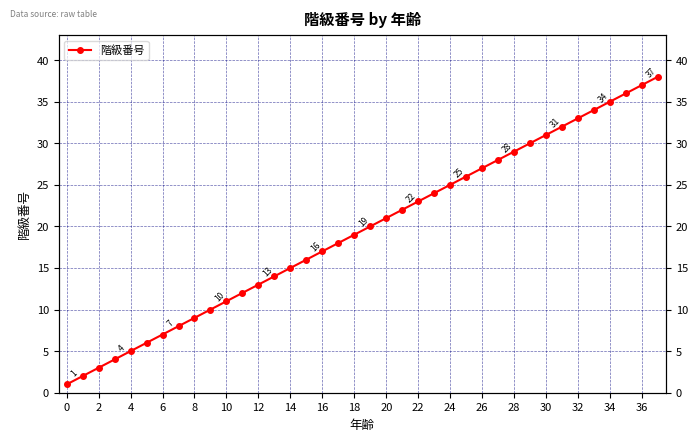

What is the difference between the maximum and minimum values?

37